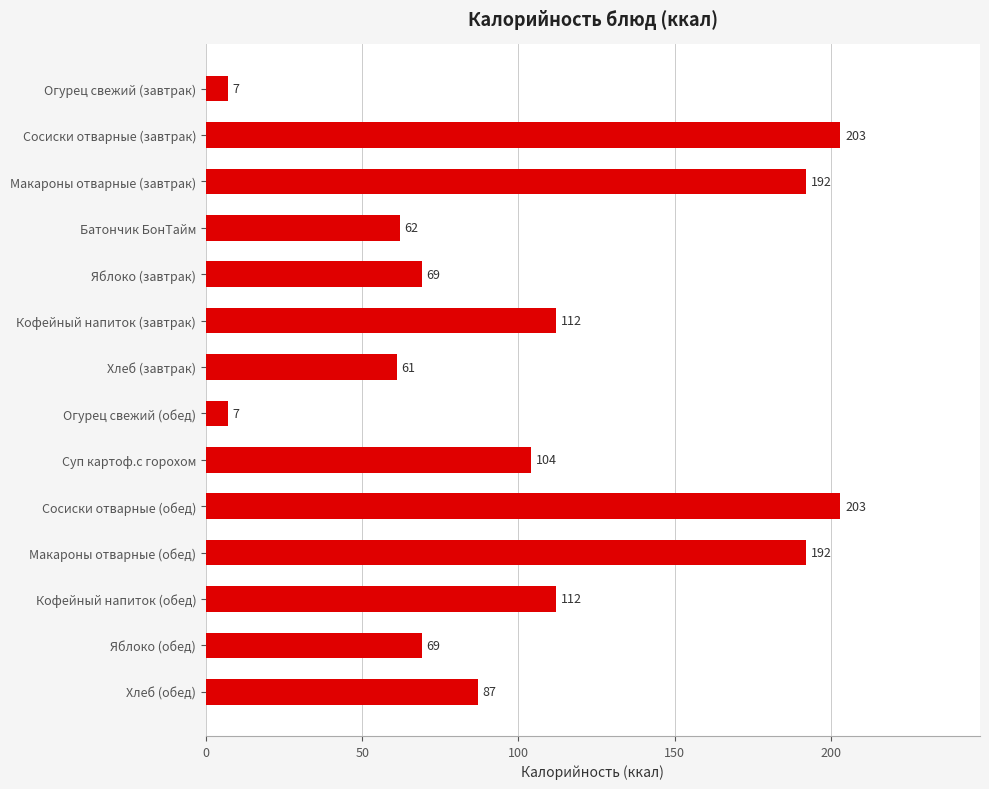

Reading bottom to top, transcribe all the data shown in this chart.

87	69	112	192	203	104	7	61	112	69	62	192	203	7